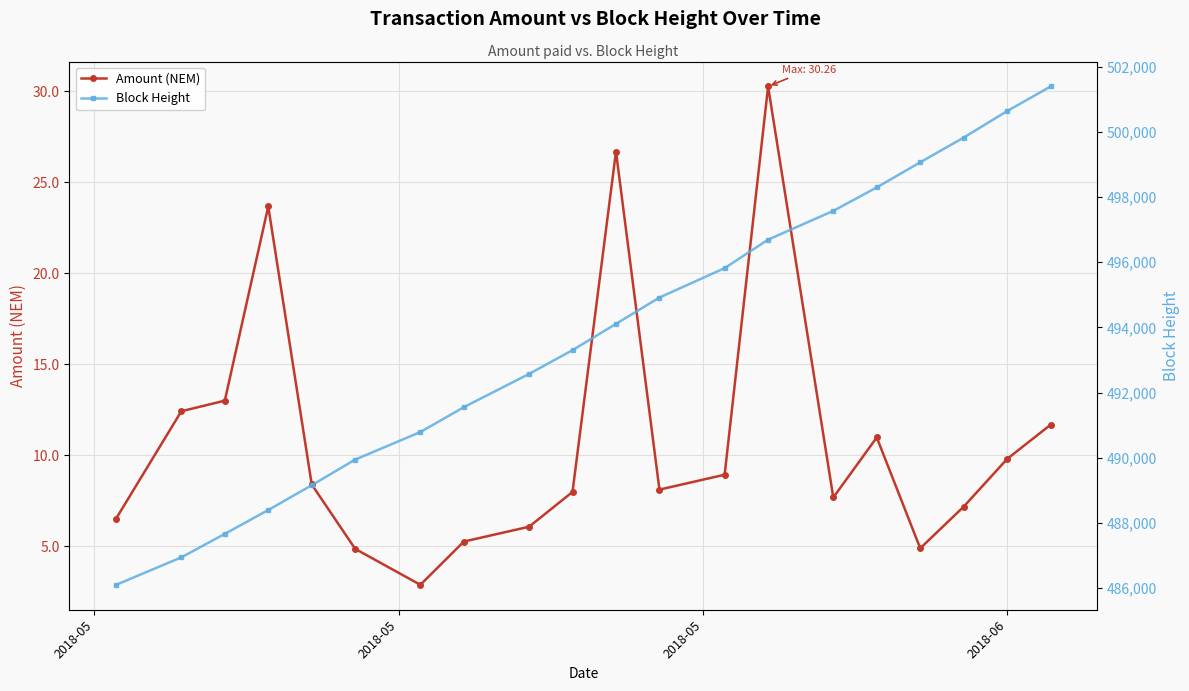

How many data points in Block Height are above 494108?

9